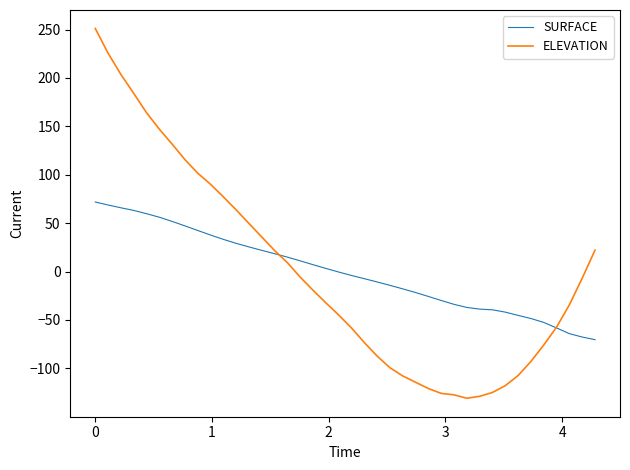

Which series has the widest spread of values?

ELEVATION